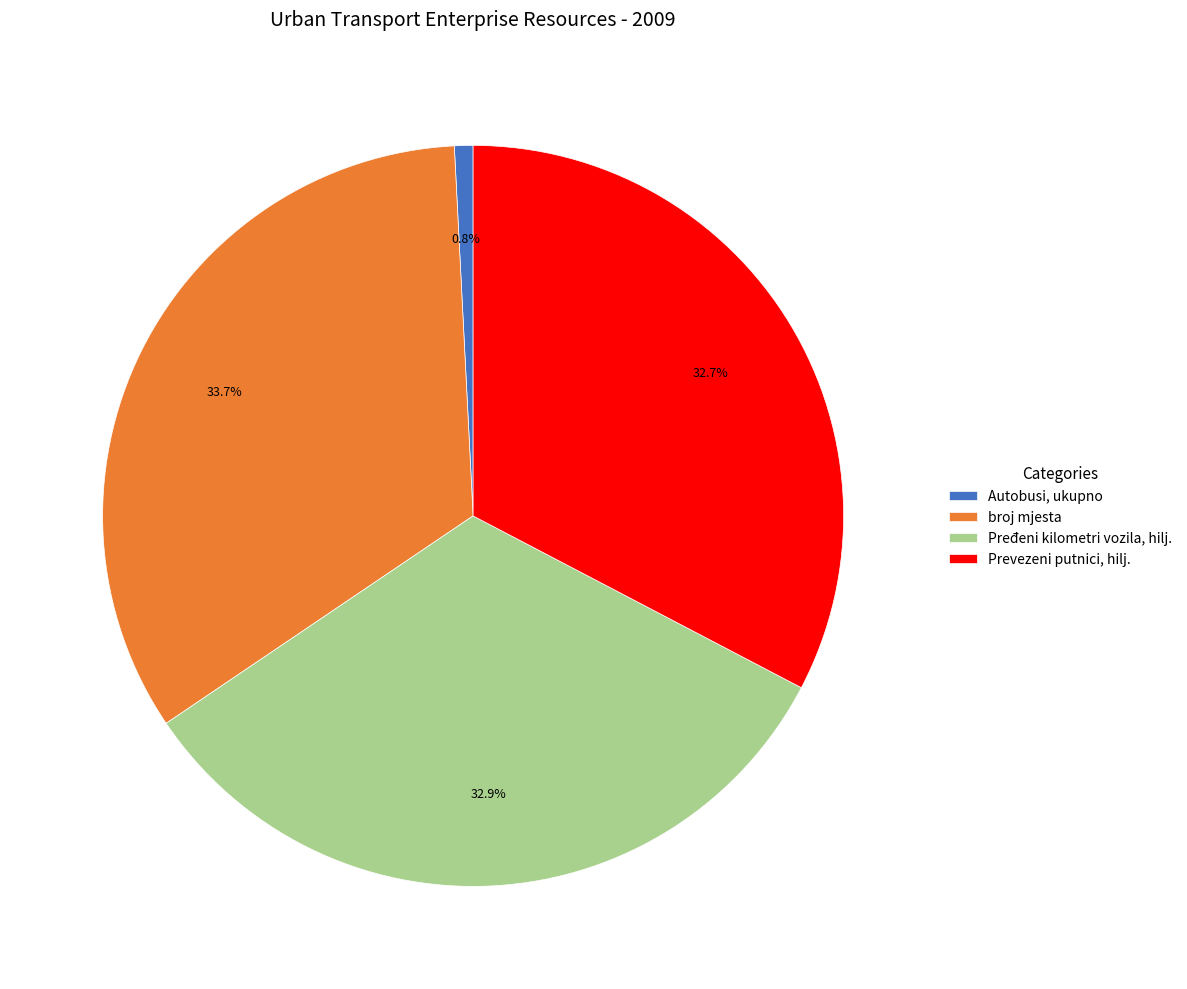

What is the ratio of the value at broj mjesta to the value at Pređeni kilometri vozila, hilj.?

1.0